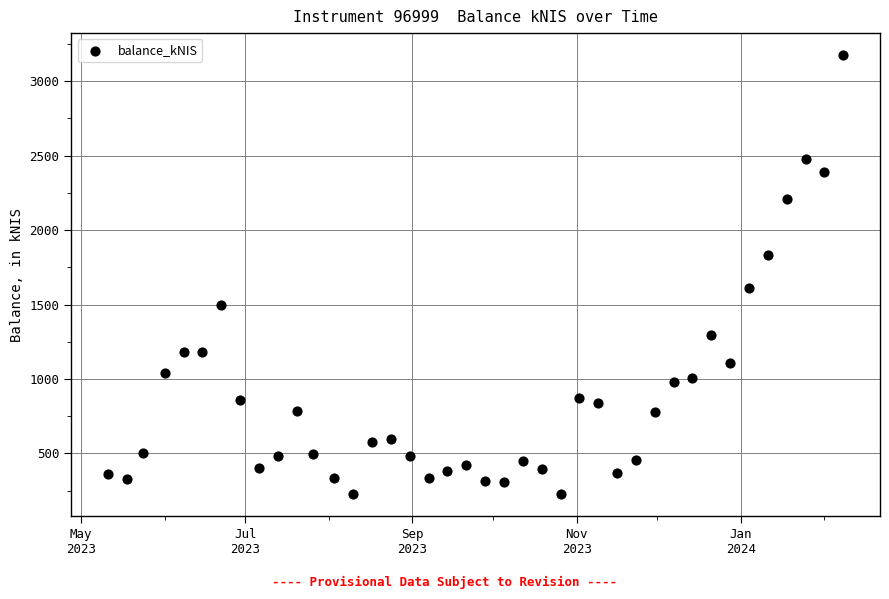

What Y value in the scatter plot is closest to 1701?

1613.5